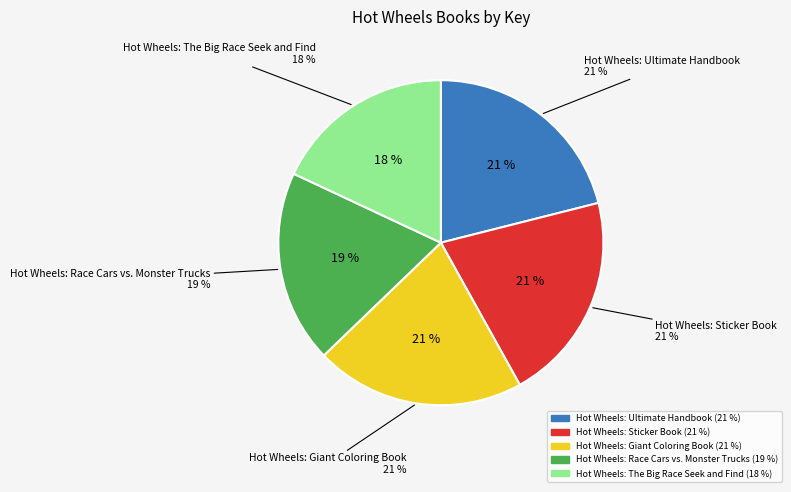

The Hot Wheels: Sticker Book slice represents 21% of the pie. True or false?

True